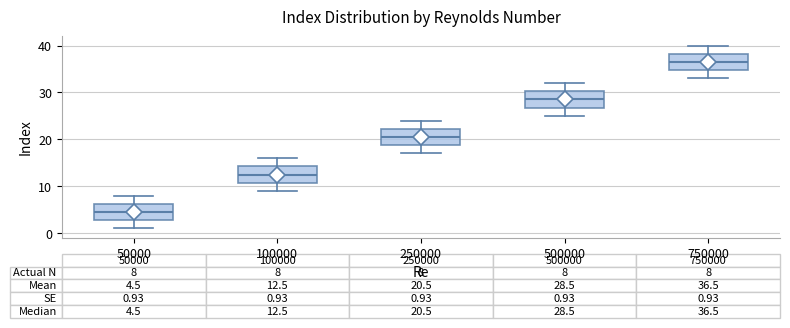

Which box's median line is the lowest?

50000